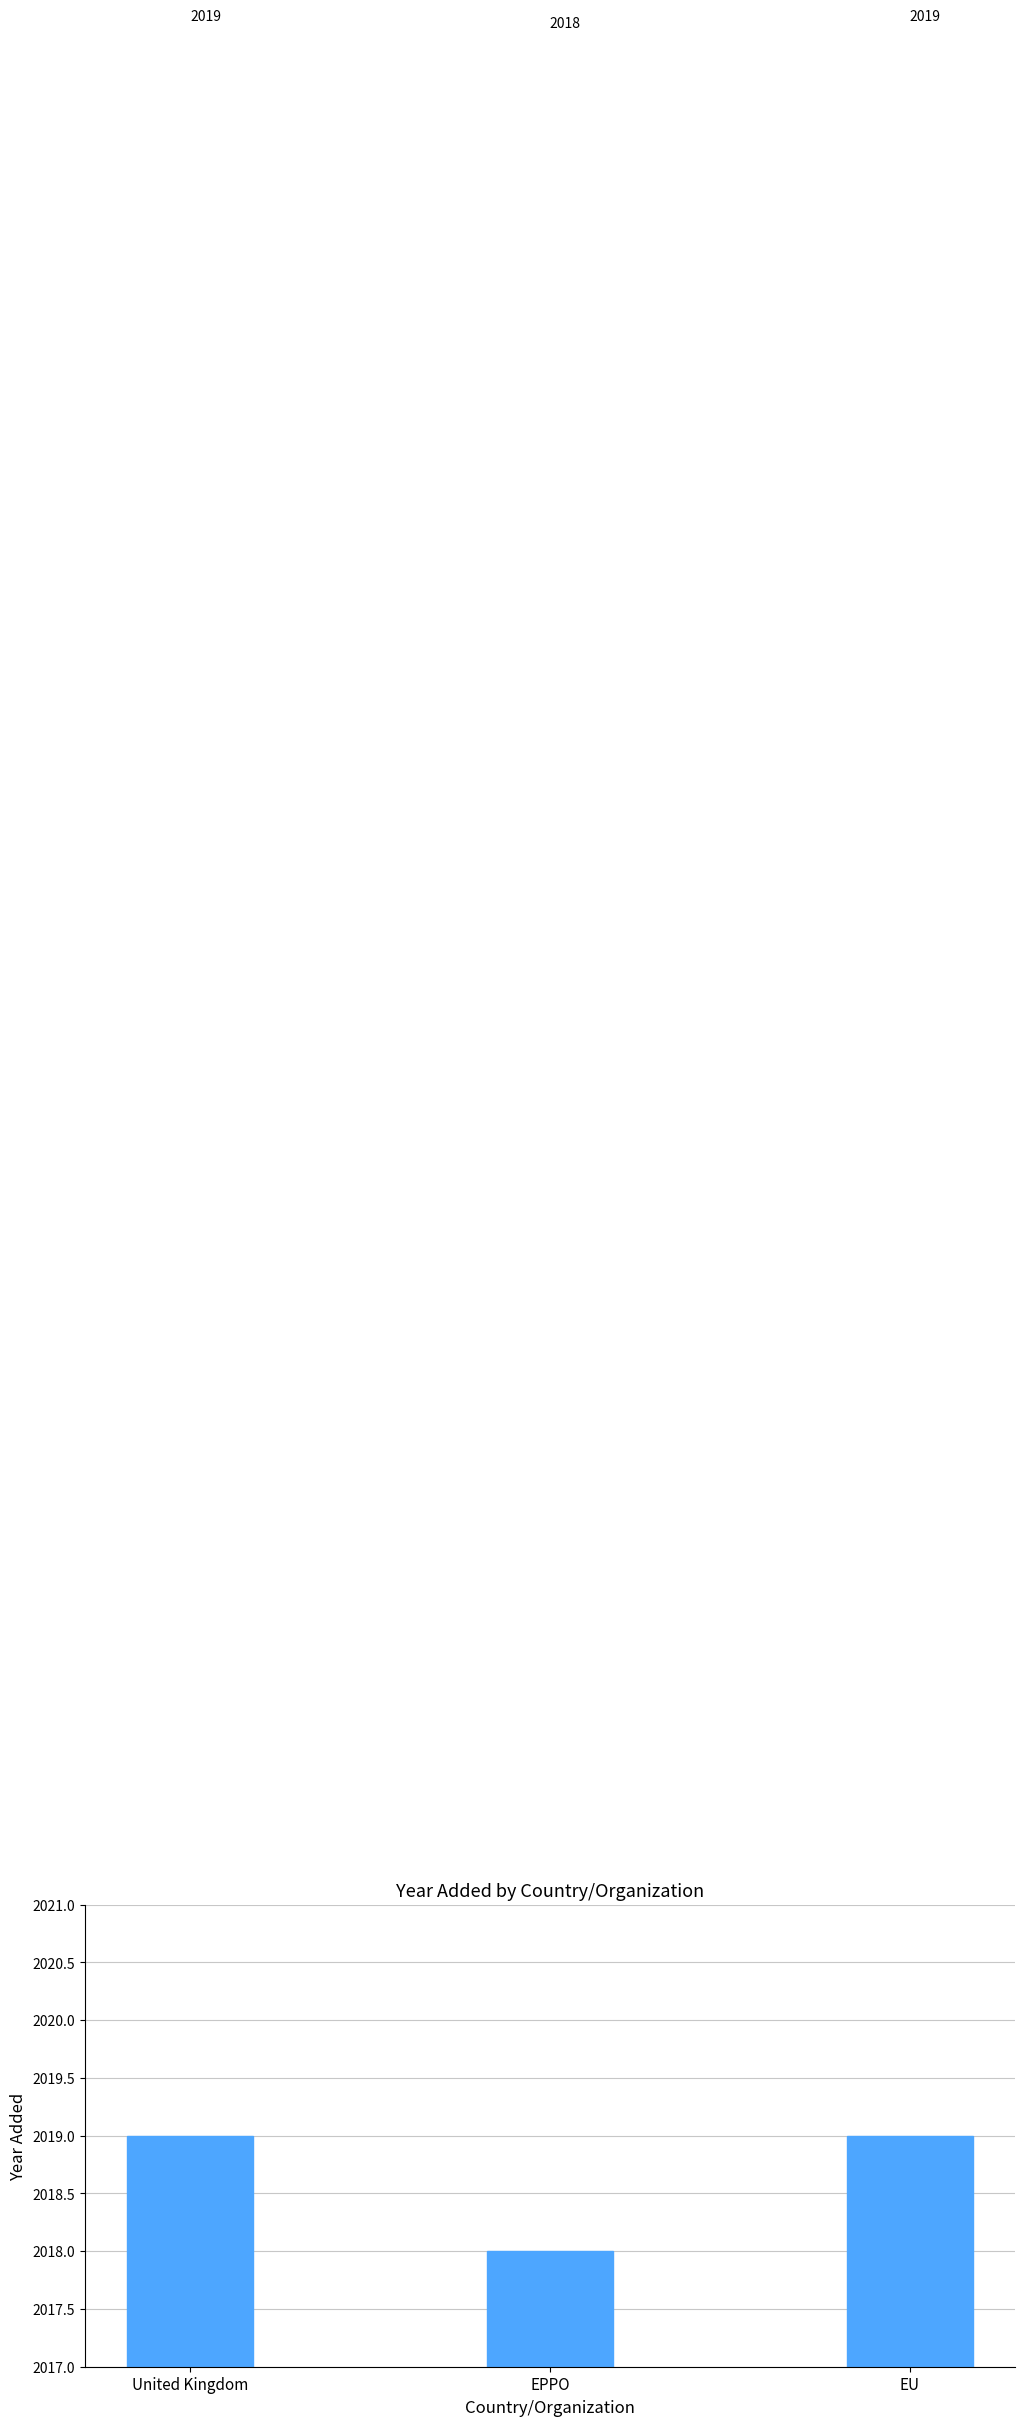

What is the greatest value displayed?

2019